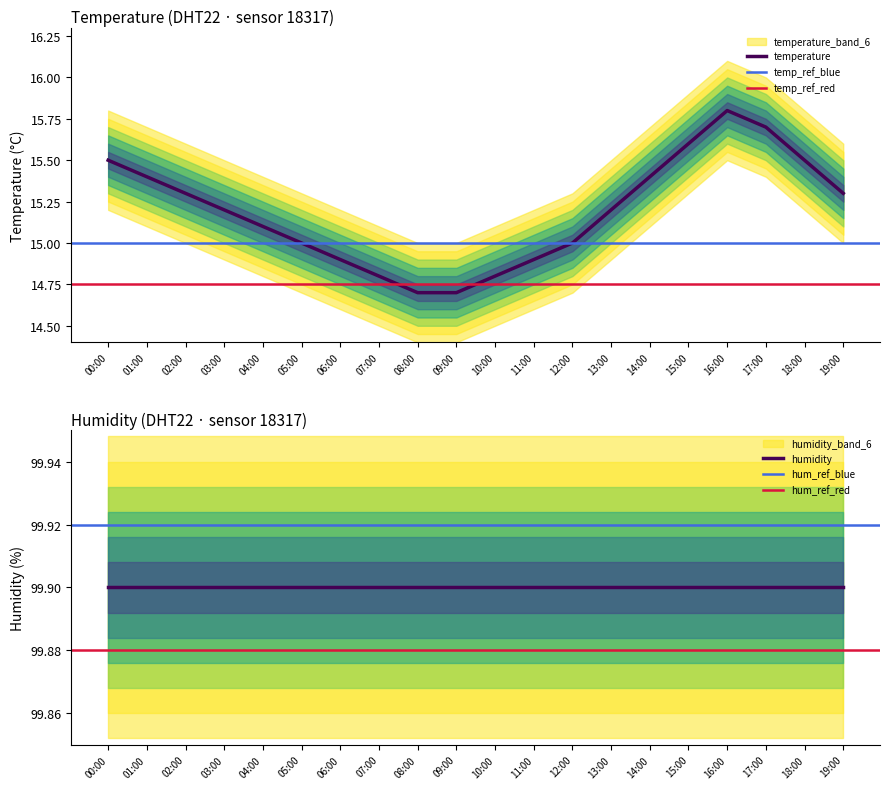

What is the greatest value displayed?

15.8